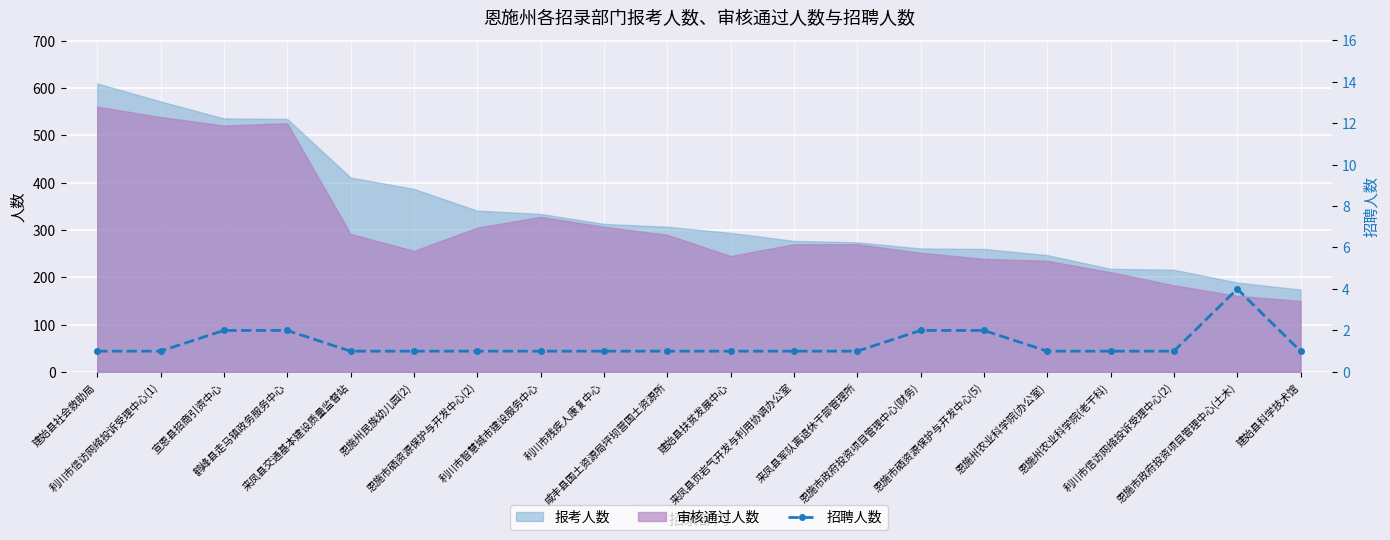

What position from the left is 宣恩县招商引资中心?

3